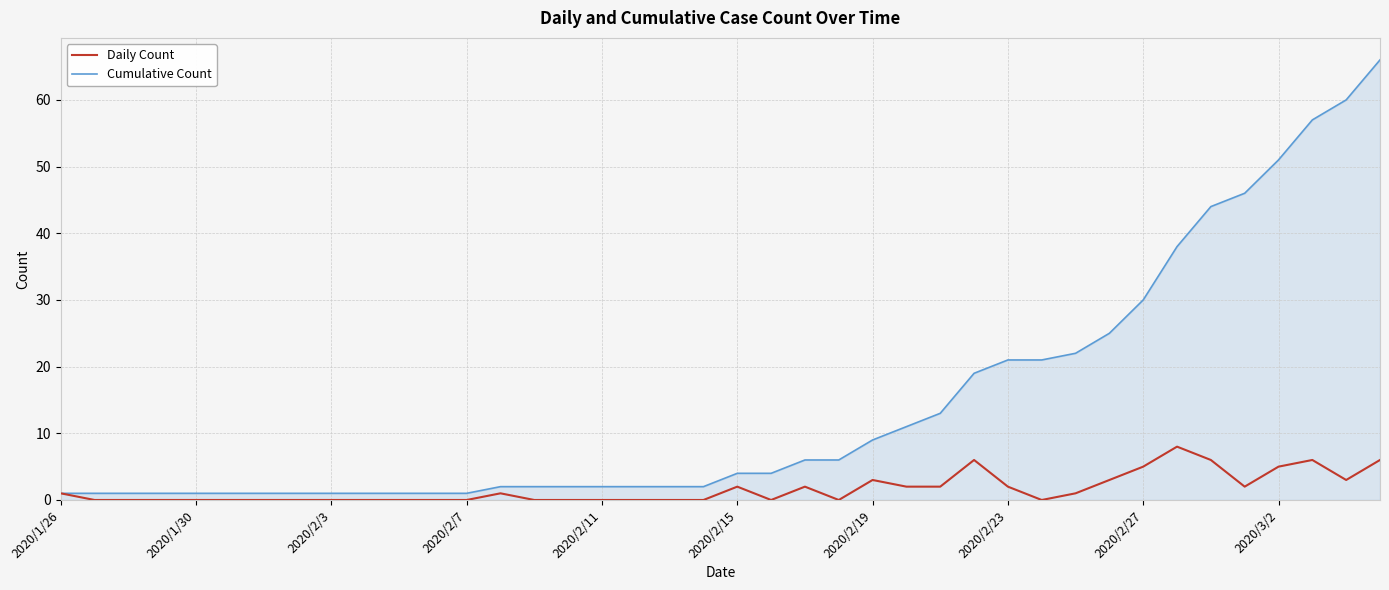

What is the highest value of the Cumulative Count series?

66